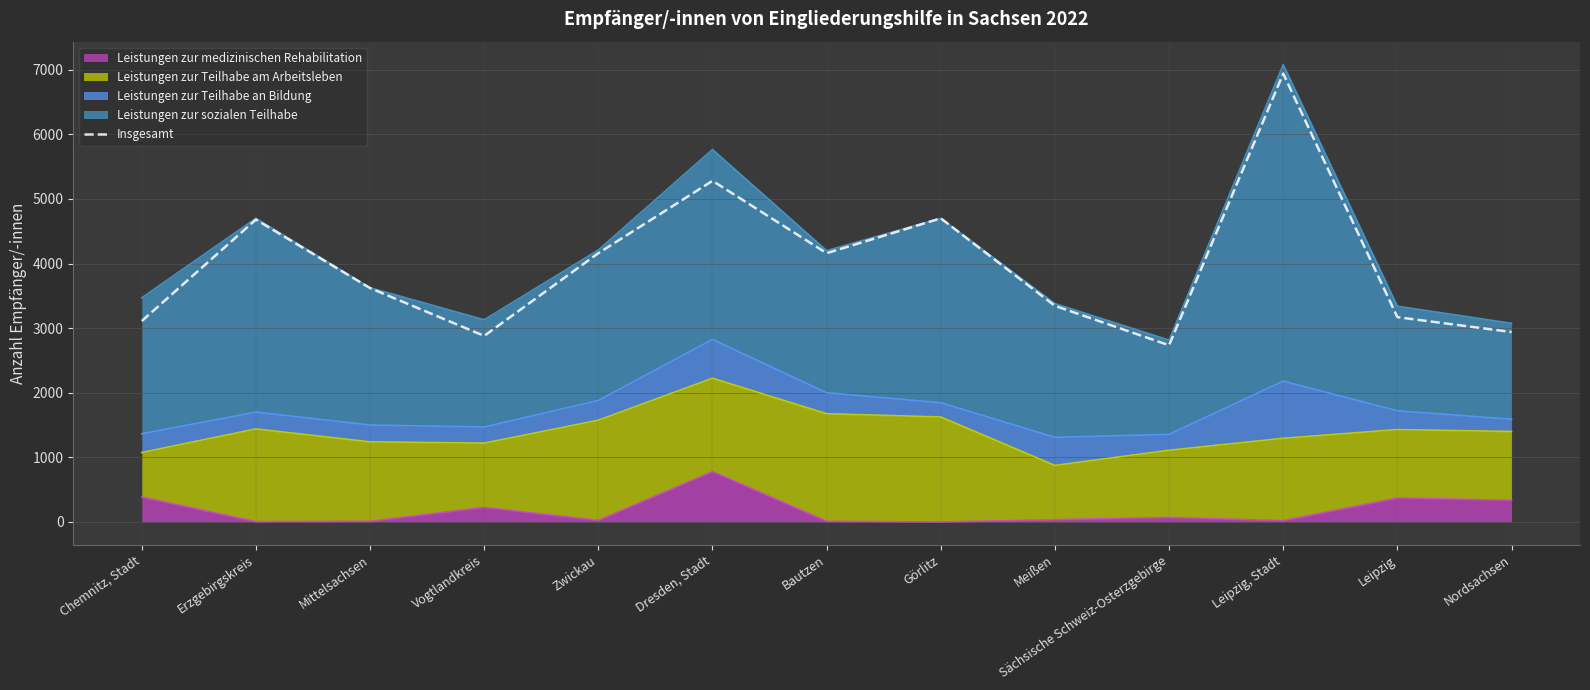

The chart shows a value of 5280 at Dresden, Stadt. True or false?

True